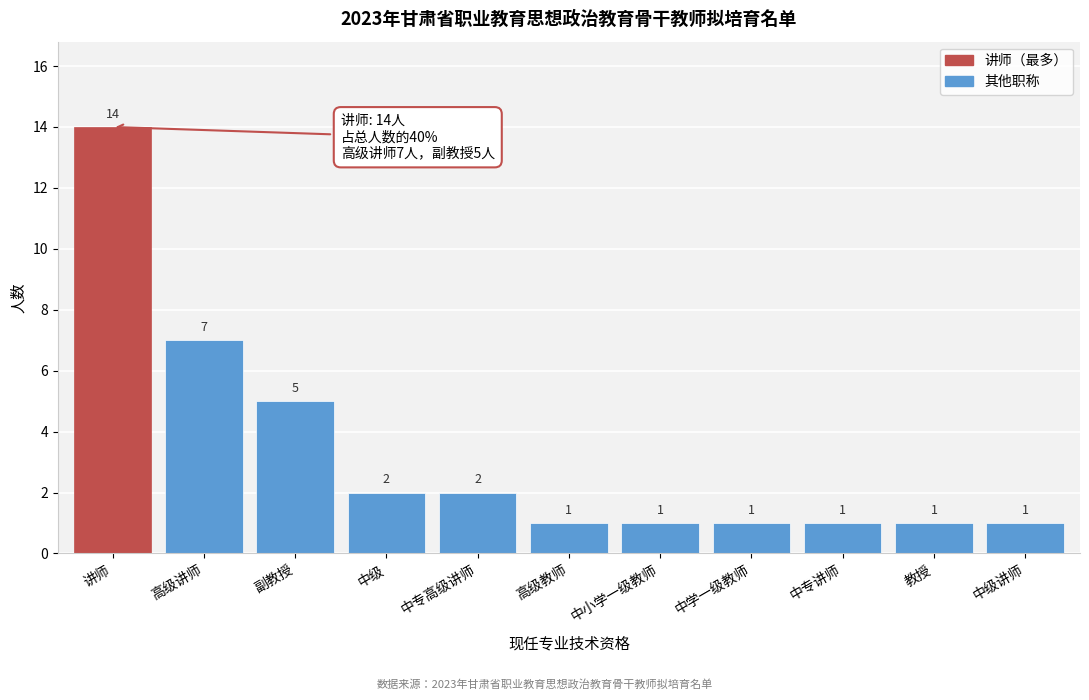

Reading left to right, transcribe all the data shown in this chart.

讲师=14	高级讲师=7	副教授=5	中级=2	中专高级讲师=2	高级教师=1	中小学一级教师=1	中学一级教师=1	中专讲师=1	教授=1	中级讲师=1